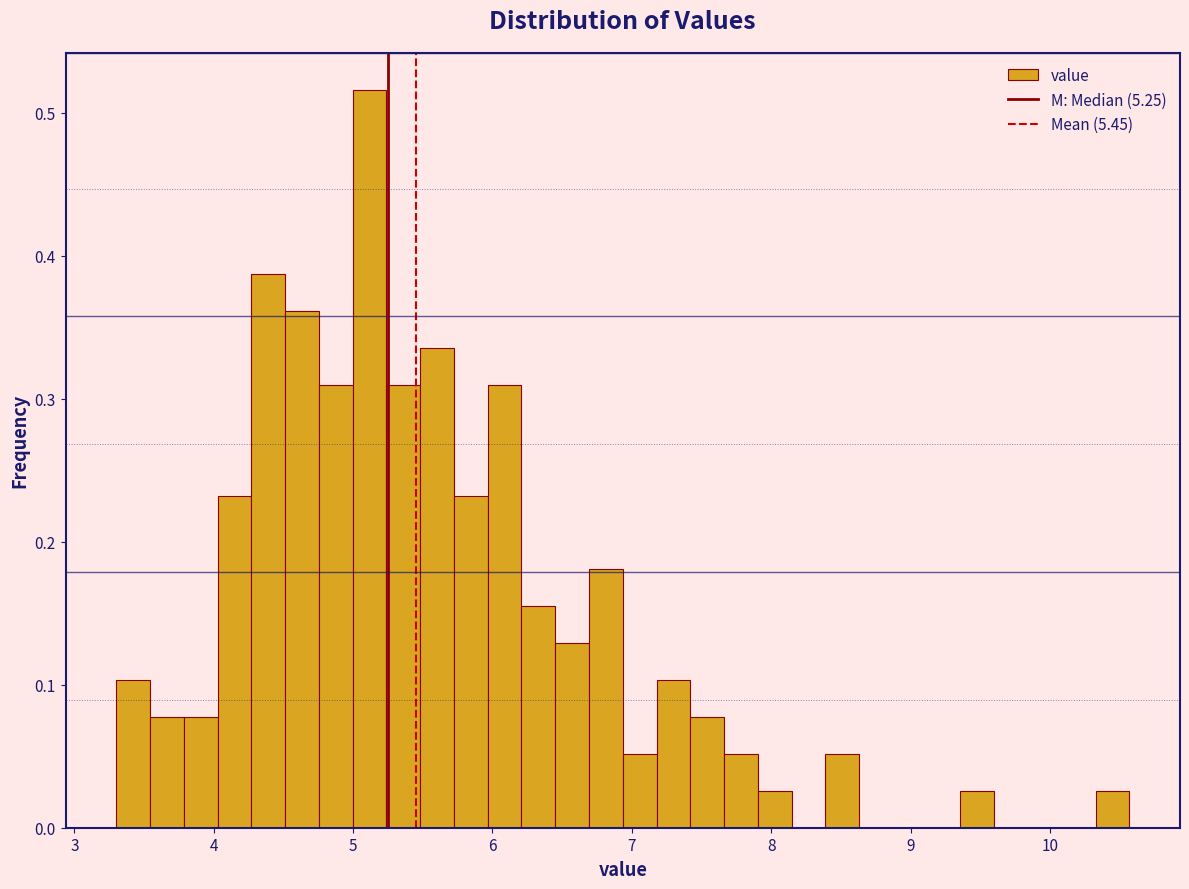

Read against the x-axis, roughly where is the centre of the tallest bar?

5.1